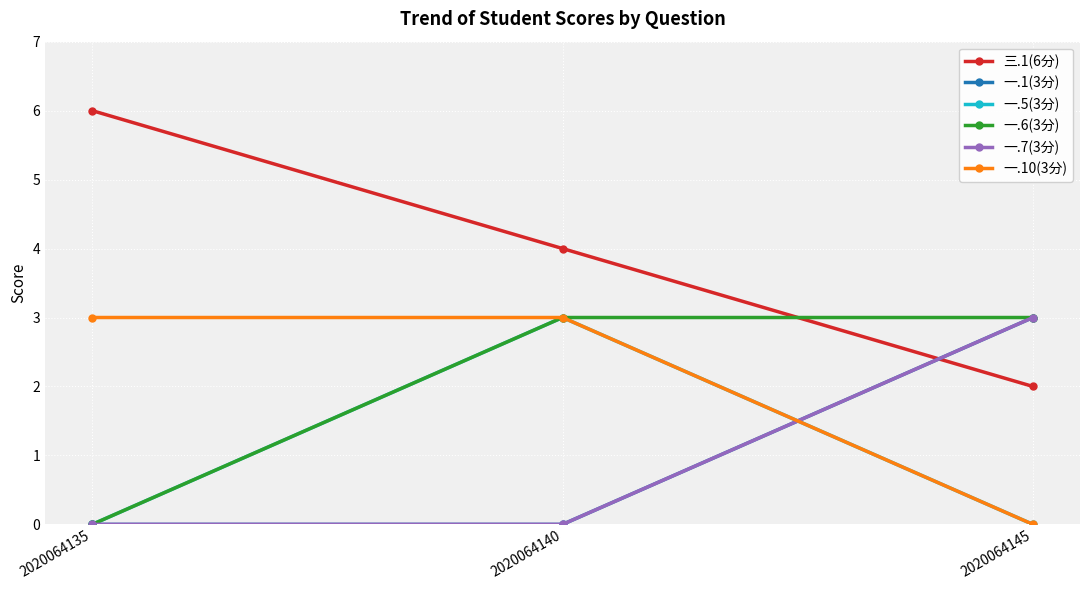

Does the chart have visible grid lines?

Yes